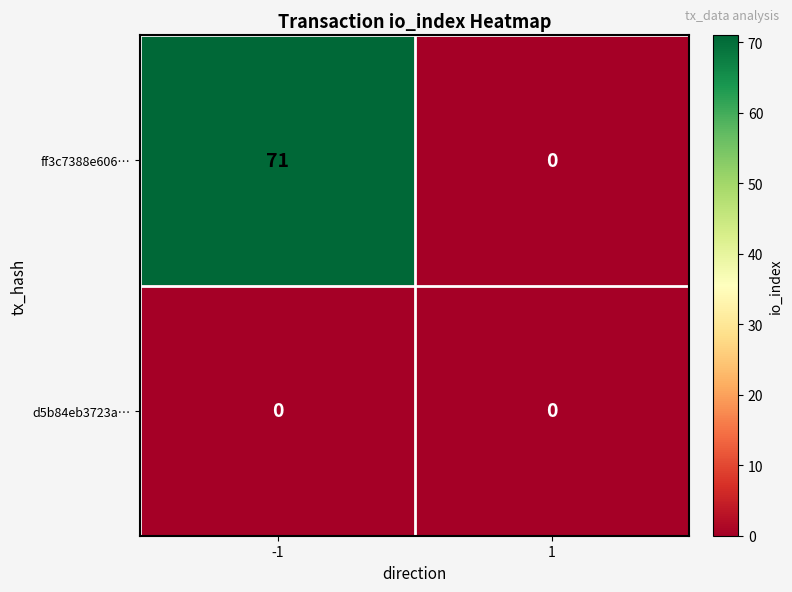

Which series changed the most between -1 and 1?

ff3c7388e606…